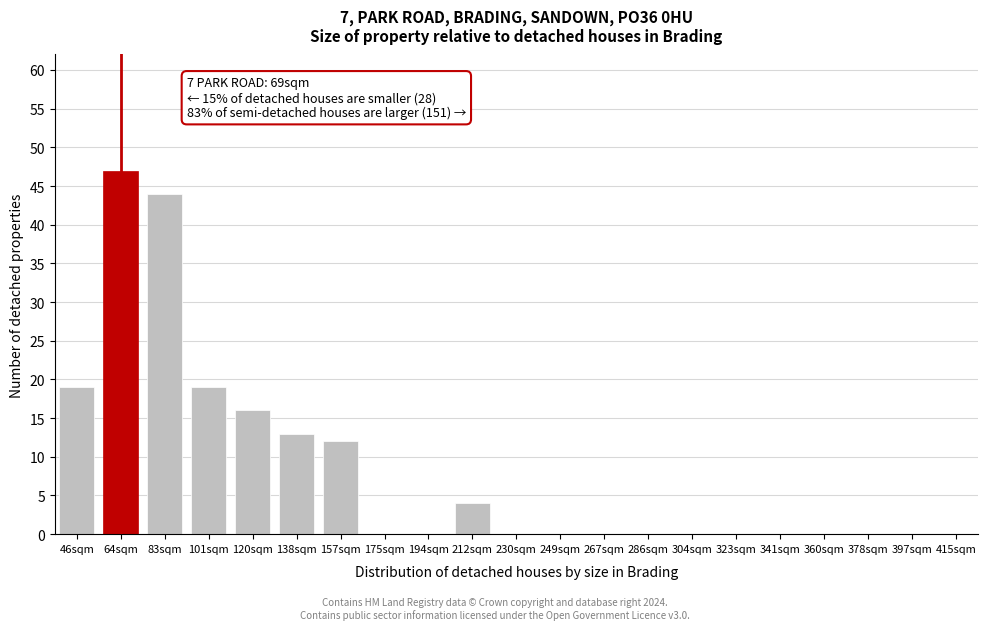

Reading left to right, transcribe all the data shown in this chart.

46sqm=19	64sqm=47	83sqm=44	101sqm=19	120sqm=16	138sqm=13	157sqm=12	175sqm=0	194sqm=0	212sqm=4	230sqm=0	249sqm=0	267sqm=0	286sqm=0	304sqm=0	323sqm=0	341sqm=0	360sqm=0	378sqm=0	397sqm=0	415sqm=0